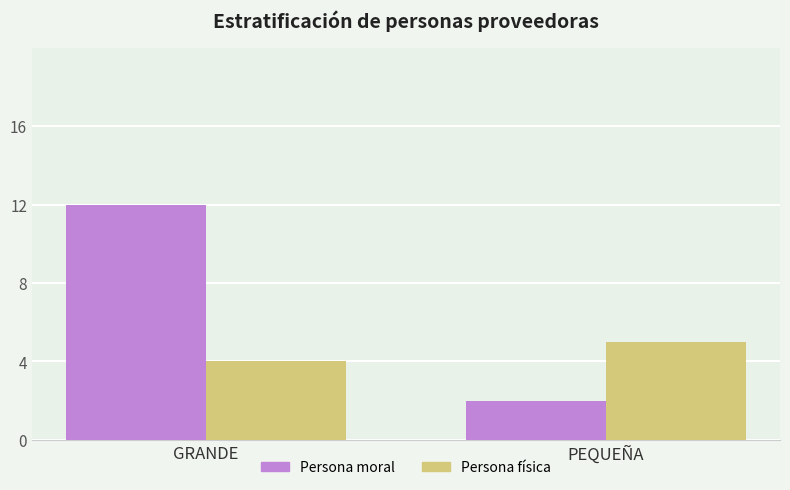

How many groups of bars are there?

2